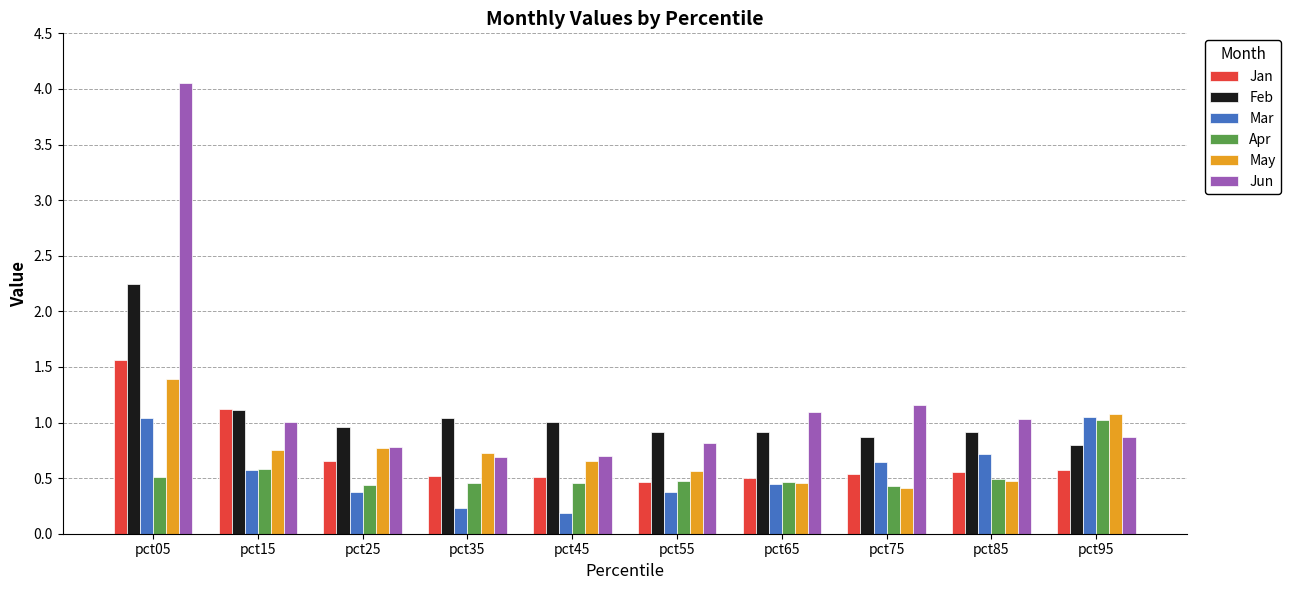

What is the value of the May bar at the 3rd from the left?

0.8